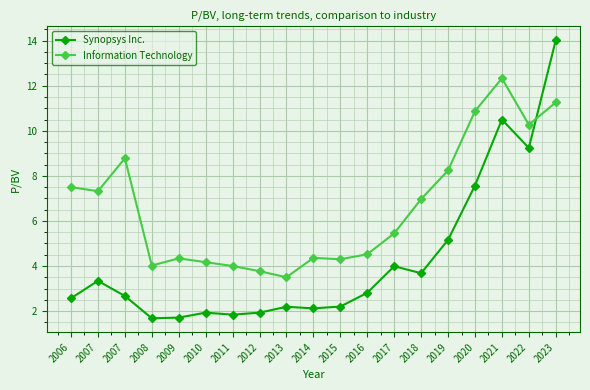

Where is the first local maximum for Synopsys Inc.?

2007